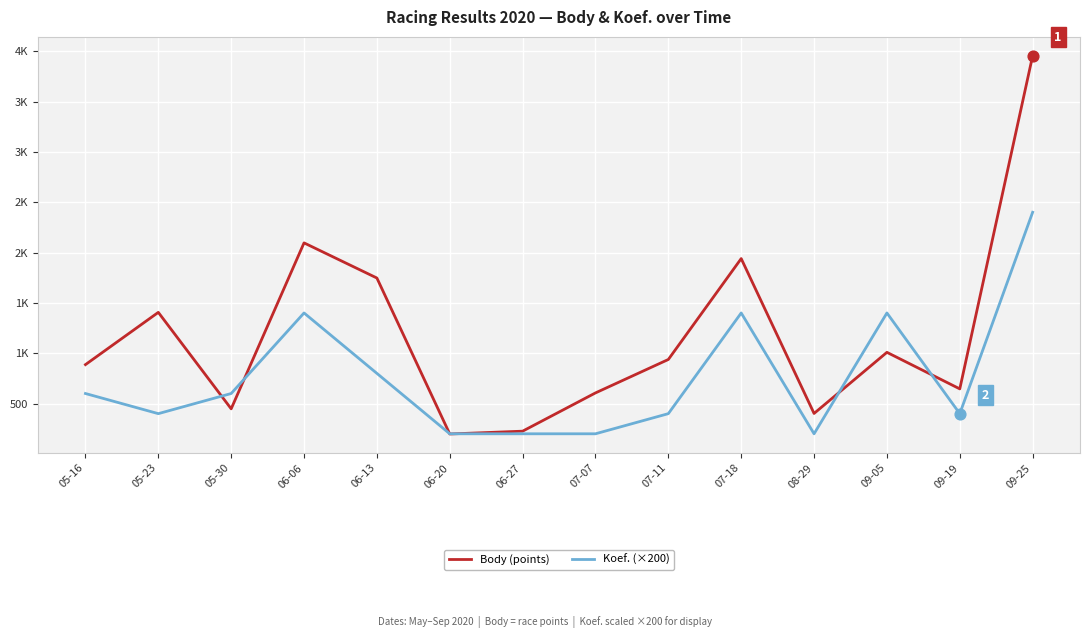

At how many categories does at least one series exceed 747?

8